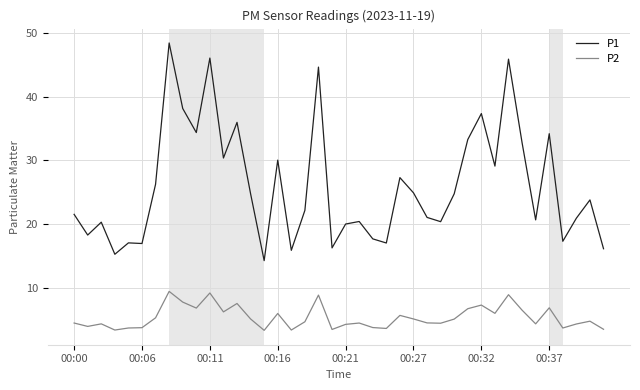

True or false: P1 and P2 cross at least once.

False